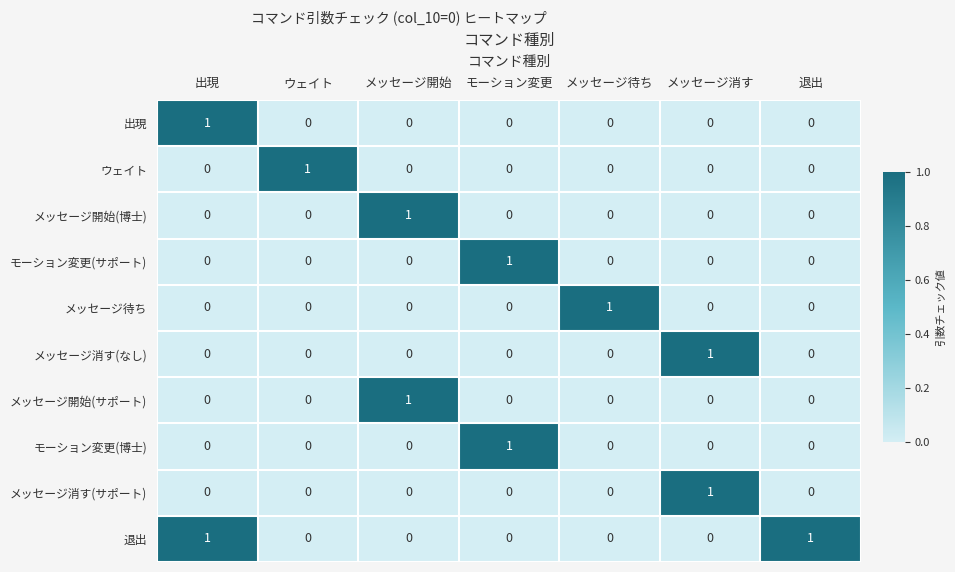

What is the total value across all series at 出現?

2